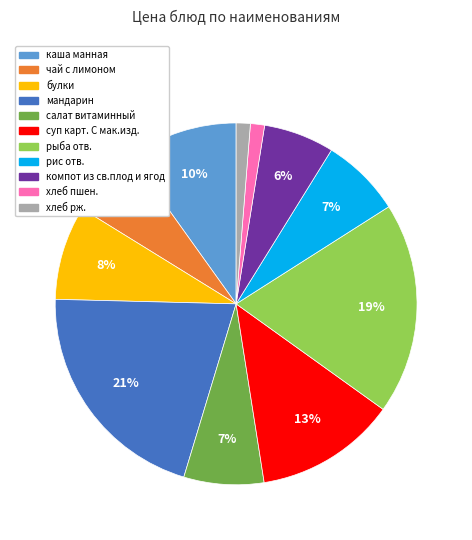

Is there any slice that represents more than half of the pie?

No